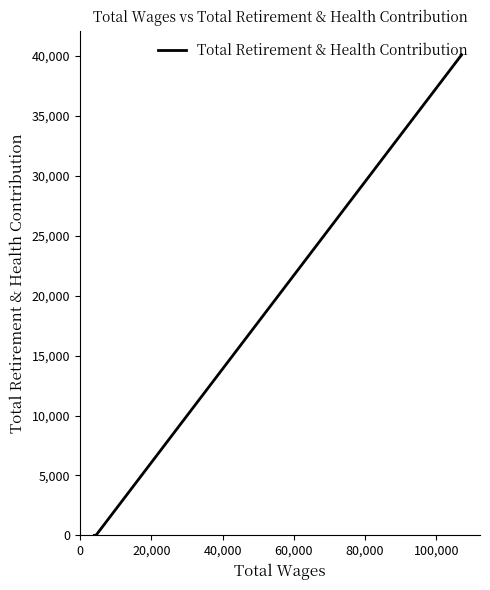

What is the label of the 1st point from the right?

40,000